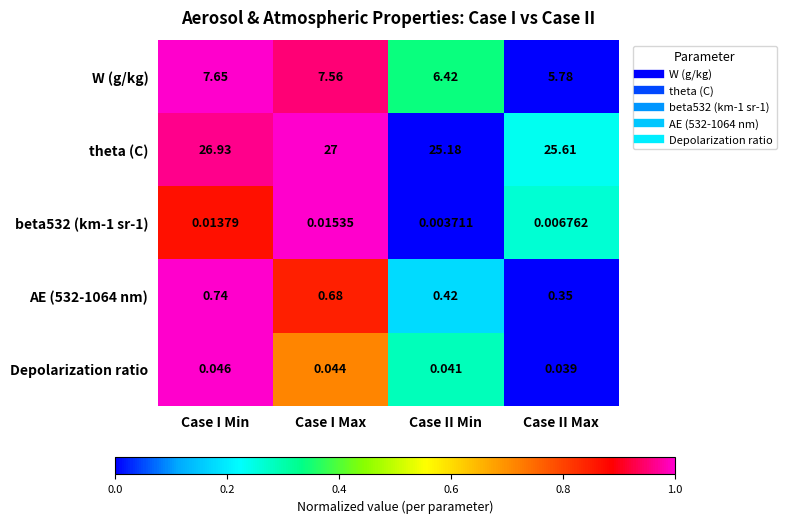

Which series has the largest total across all categories?

theta (C)